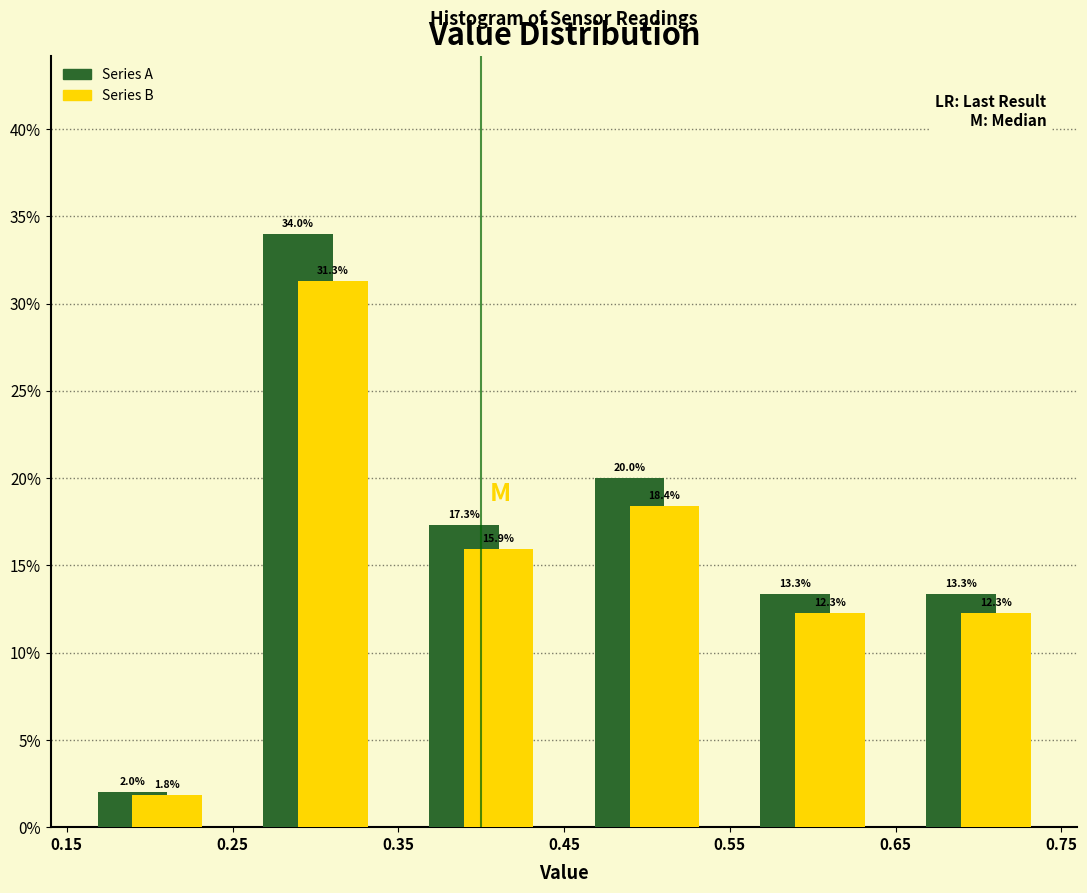

What is the height of the Series A bar covering 0.15 to 0.25 on the x-axis?

2.0